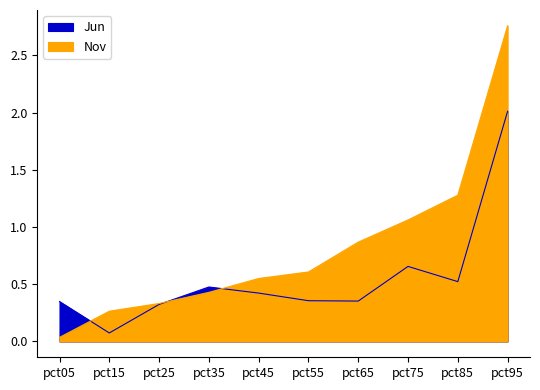

Which series has the largest range (max minus min)?

Nov